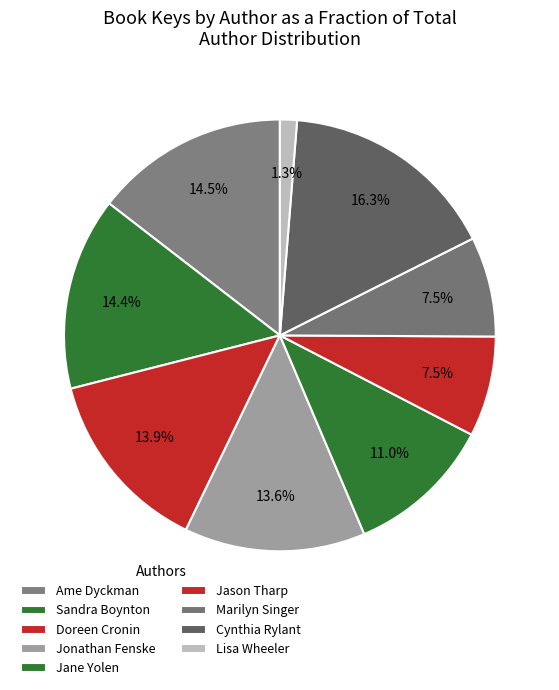

Count the number of slices in the pie.

9